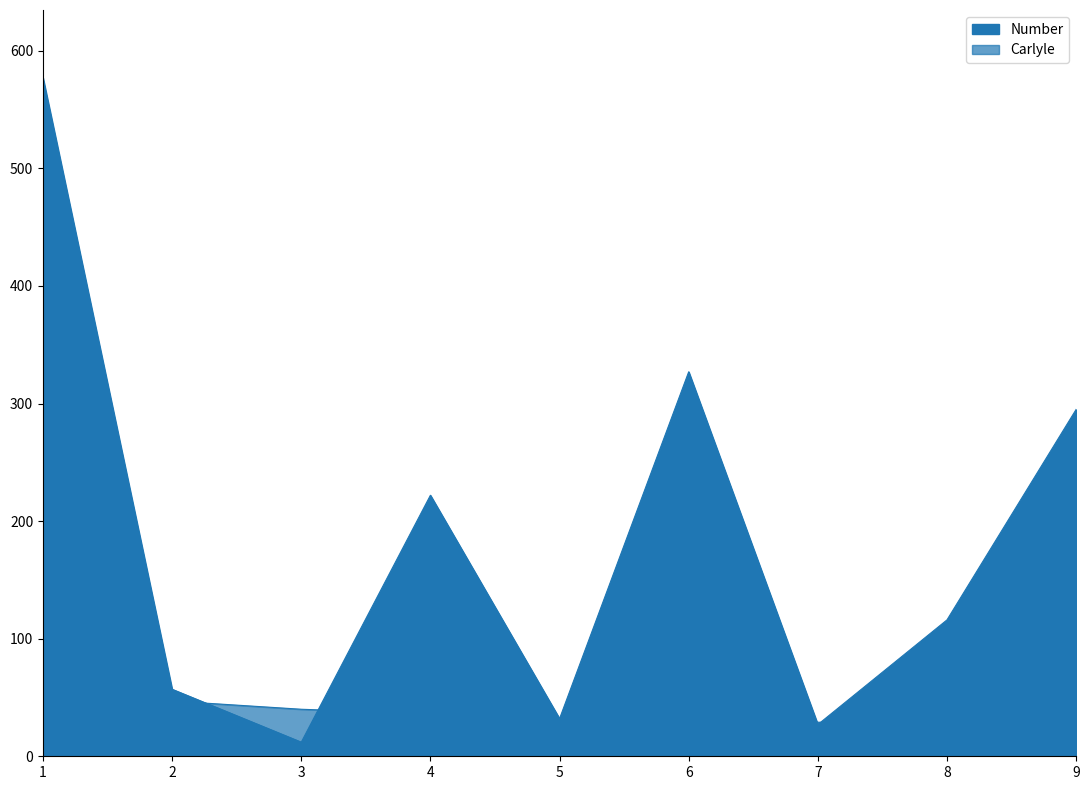

What are all the series names shown in the legend?

Number, Carlyle